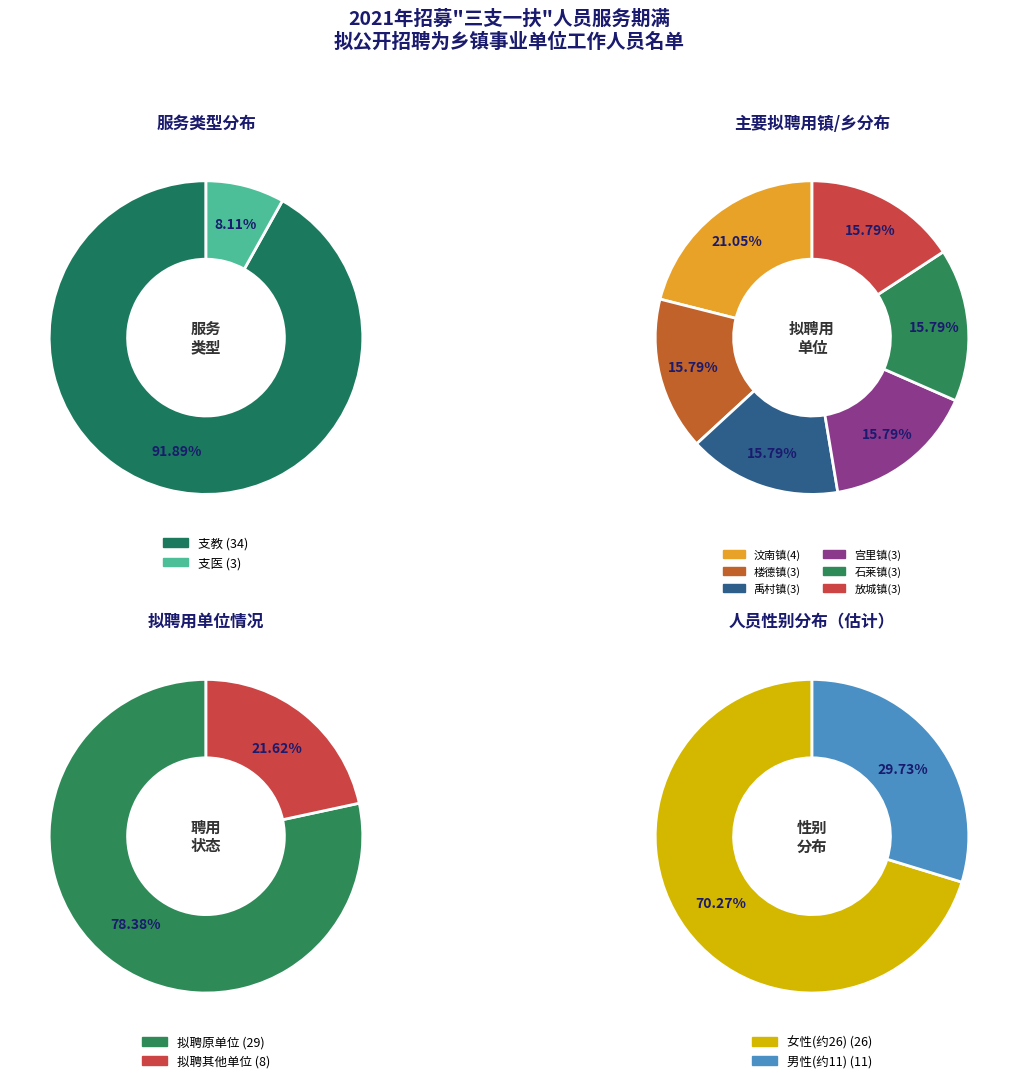

Between 支教 and 支医, which is larger?

支教